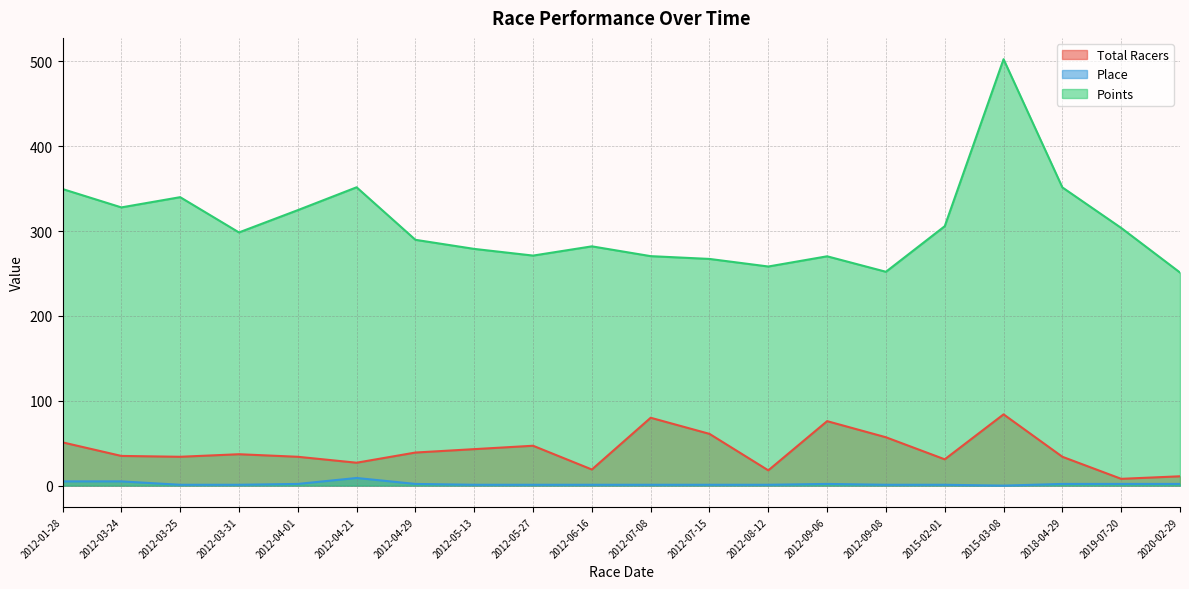

What are all the series names shown in the legend?

Total Racers, Place, Points